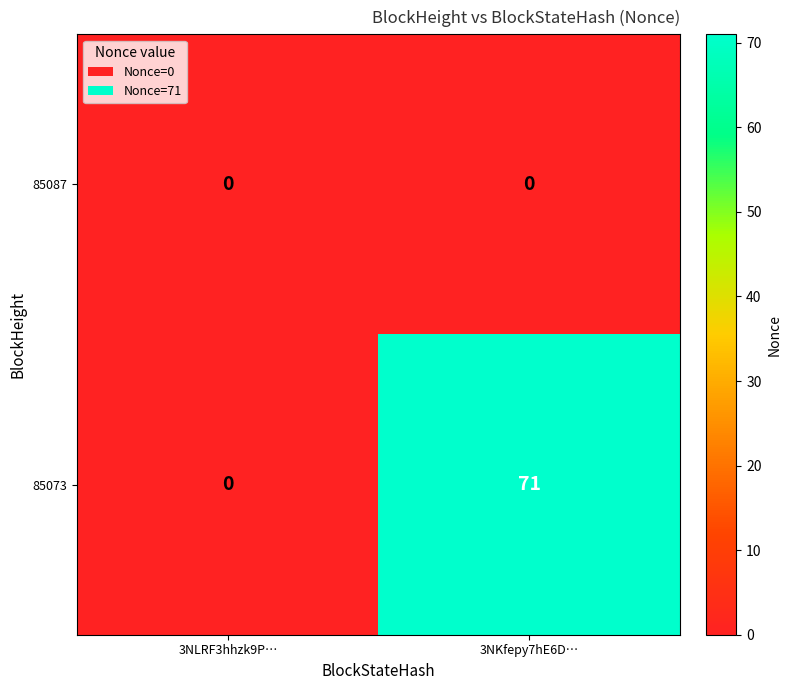

Reading left to right, what are all the values shown in this chart?

85087: 0	0
85073: 0	71